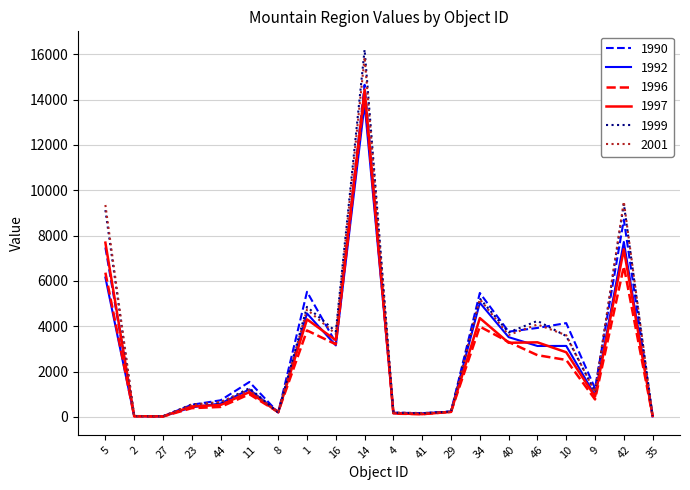

What is the highest value of the 1990 series?

14650